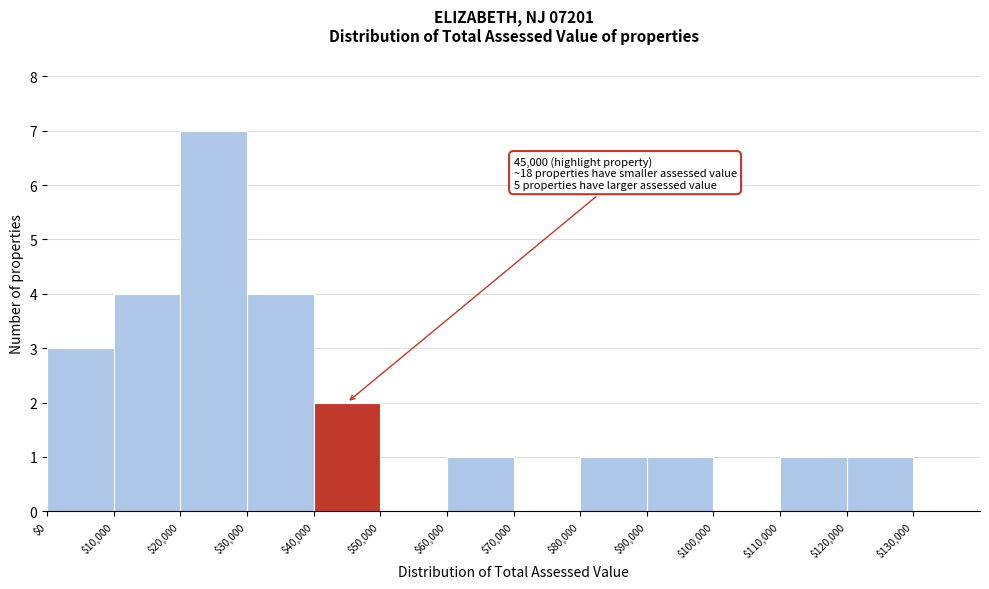

Over which range of the x-axis is the bar tallest?

20000 to 30000